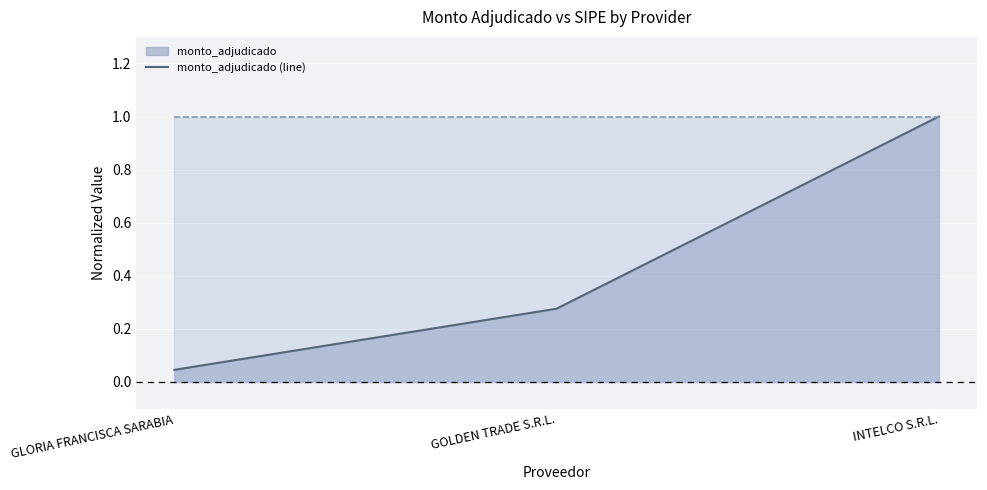

List the labels in order of value, largest first.

INTELCO S.R.L., GOLDEN TRADE S.R.L., GLORIA FRANCISCA SARABIA